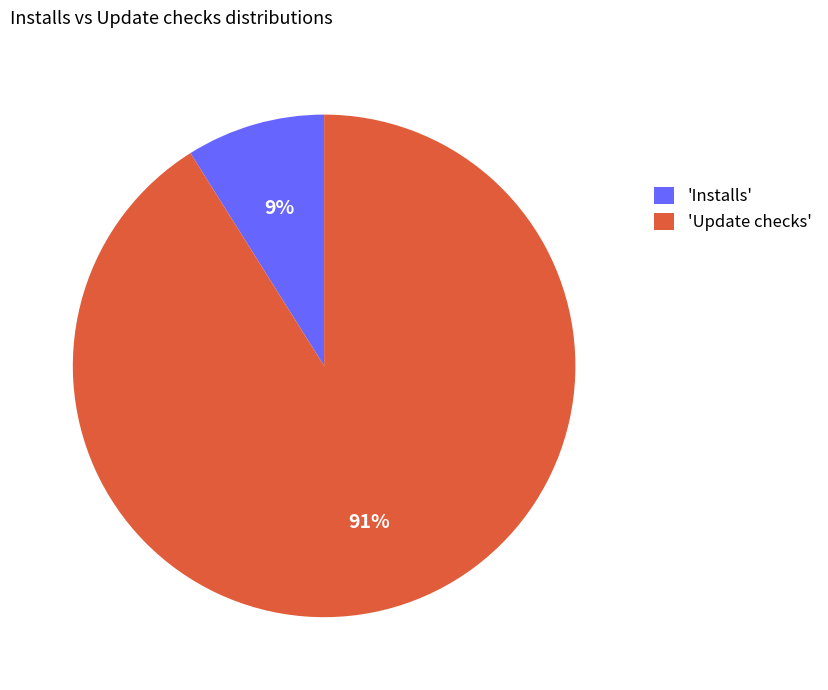

How many slices are in this pie chart?

2